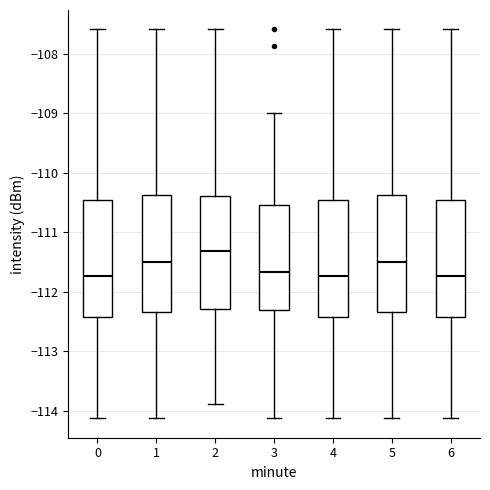

Reading left to right, transcribe this box plot: for each box, give where its median line is, the range the box spans, and where its two whiskers end, as read against the y-axis. The values are not printed on the chart, so give them approximately, as read against the axis.

0: median -111.7, box -112.4 to -110.5, whiskers -114.1 to -107.6
1: median -111.5, box -112.3 to -110.4, whiskers -114.1 to -107.6
2: median -111.3, box -112.3 to -110.4, whiskers -113.9 to -107.6
3: median -111.7, box -112.3 to -110.5, whiskers -114.1 to -109.0
4: median -111.7, box -112.4 to -110.5, whiskers -114.1 to -107.6
5: median -111.5, box -112.3 to -110.4, whiskers -114.1 to -107.6
6: median -111.7, box -112.4 to -110.5, whiskers -114.1 to -107.6